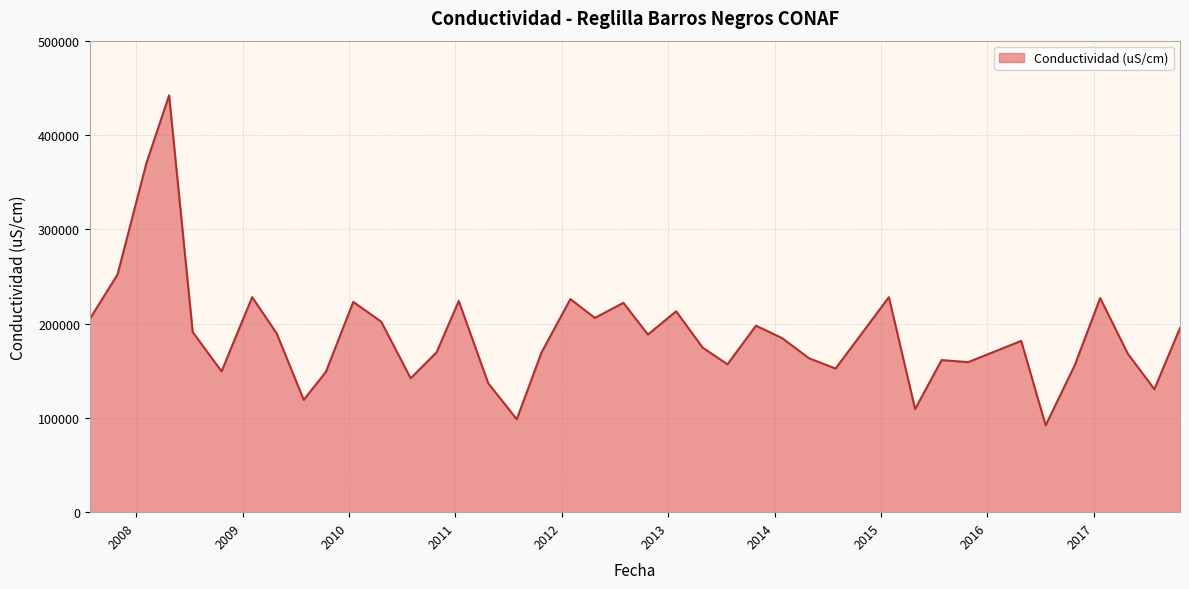

What is the difference between the maximum and minimum values?

349900